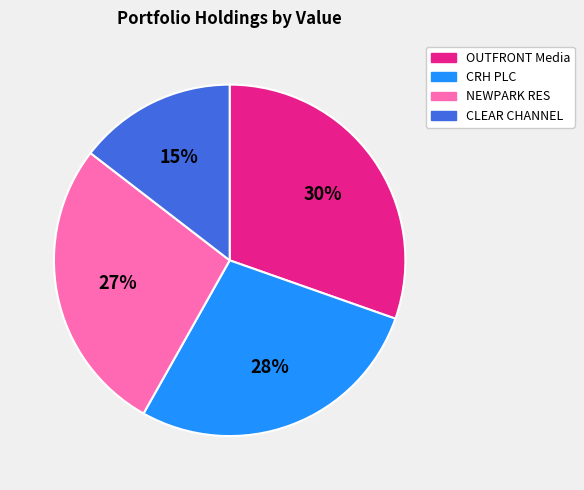

Count the number of slices in the pie.

4